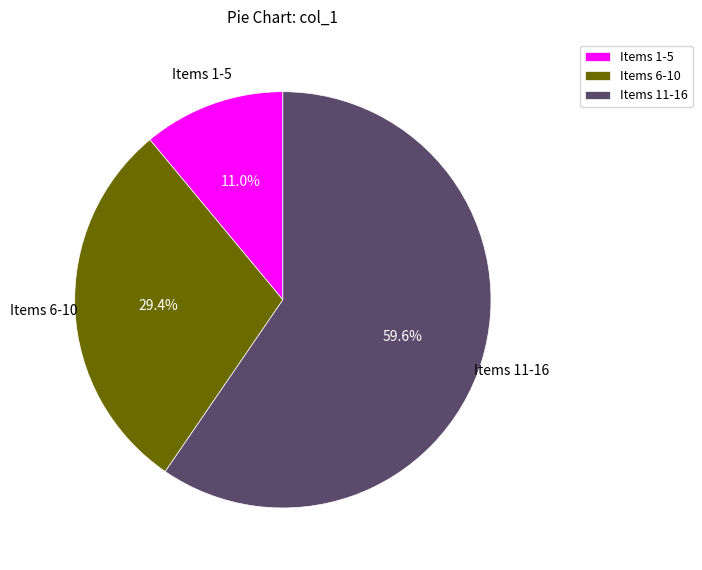

What is the total percentage of Items 11-16 and Items 1-5?

70.6%